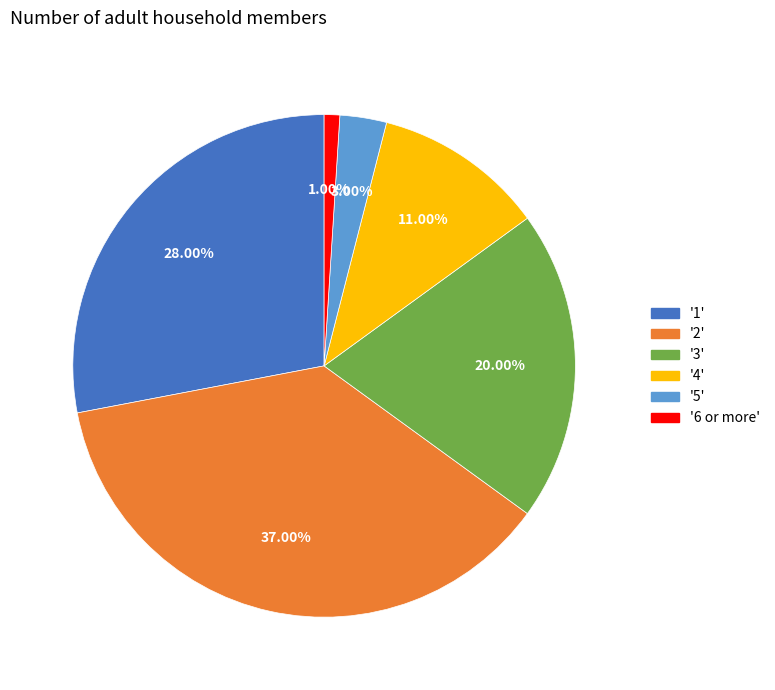

Does any single category account for the majority?

No